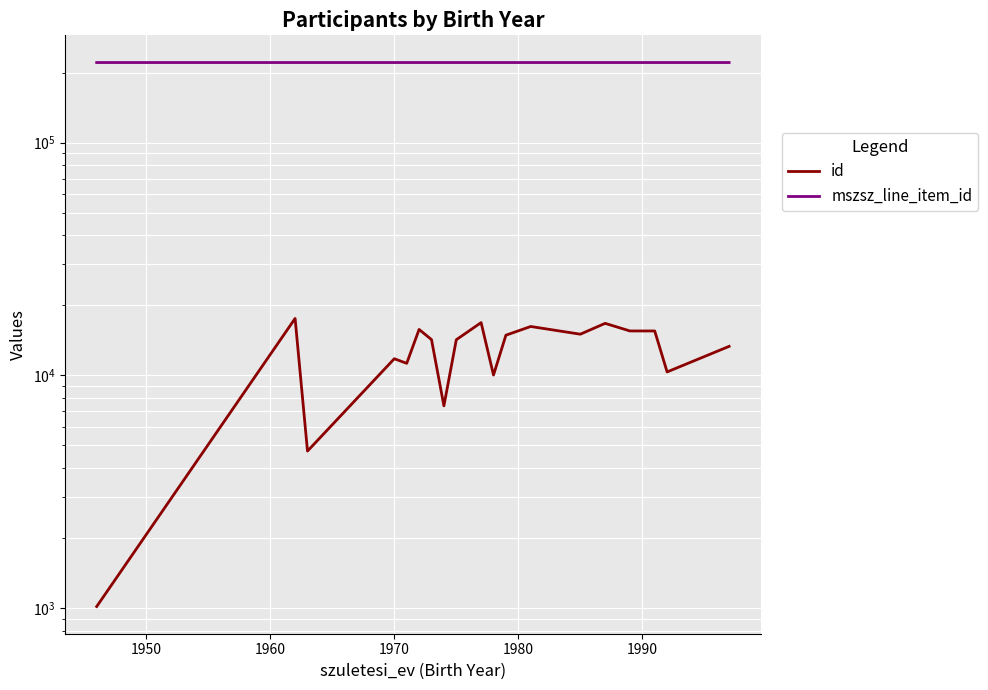

Count the mszsz_line_item_id values in the range 221145 to 221147.

19